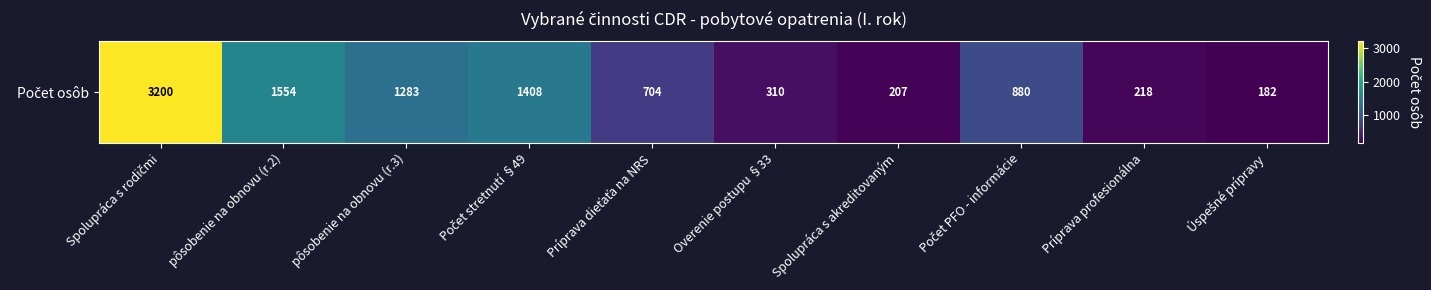

List the labels in order of value, largest first.

Spolupráca s rodičmi, pôsobenie na obnovu (r.2), Počet stretnutí §49, pôsobenie na obnovu (r.3), Počet PFO - informácie, Príprava dieťaťa na NRS, Overenie postupu §33, Príprava profesionálna, Spolupráca s akreditovaným, Úspešné prípravy